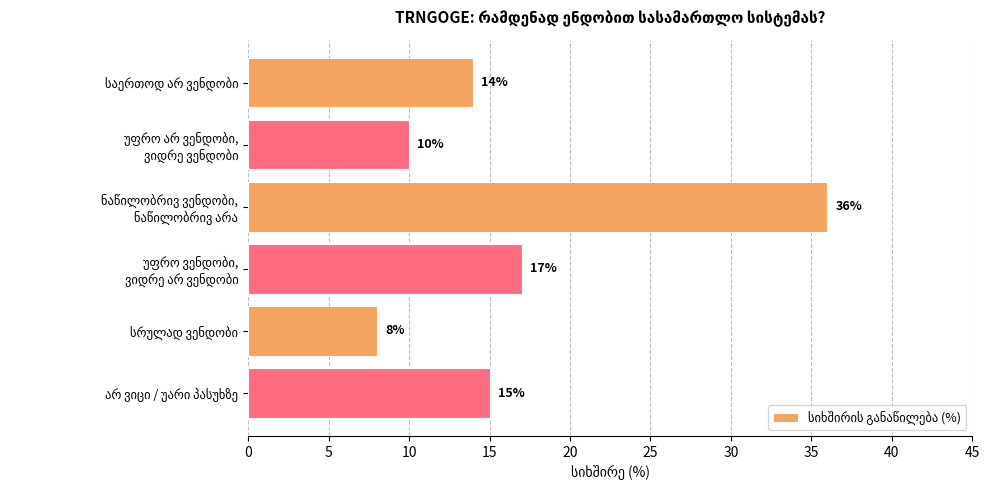

Reading top to bottom, transcribe all the data shown in this chart.

14	10	36	17	8	15